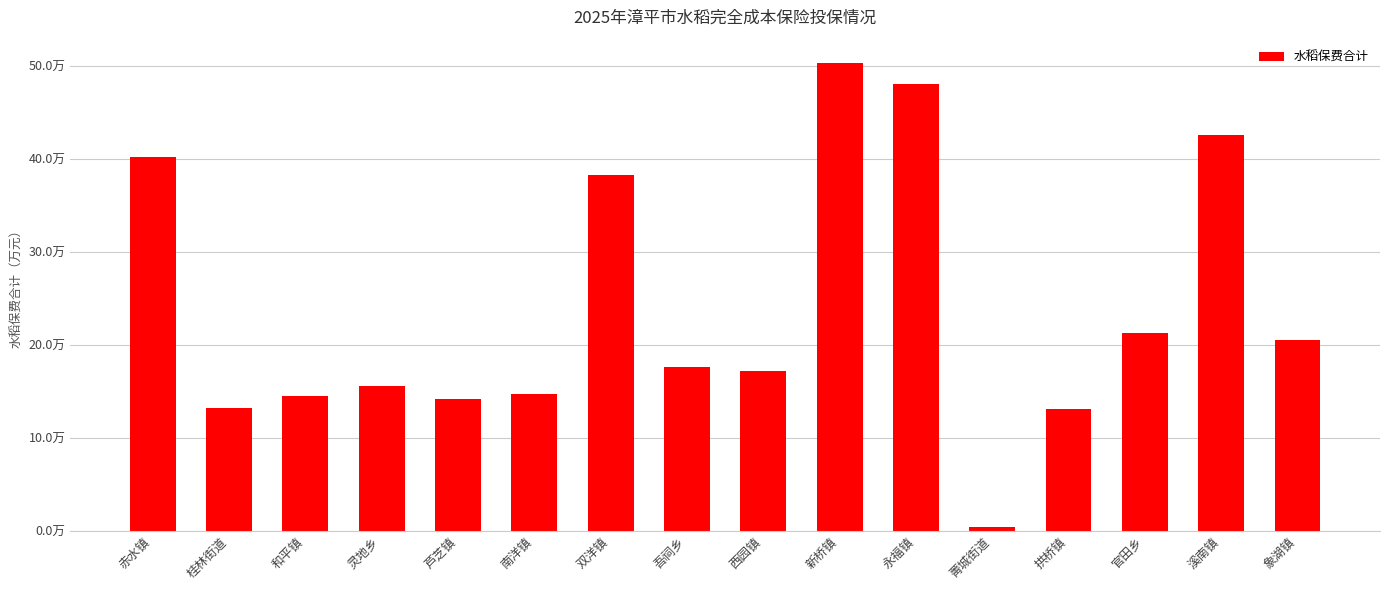

Does the chart contain any negative values?

No